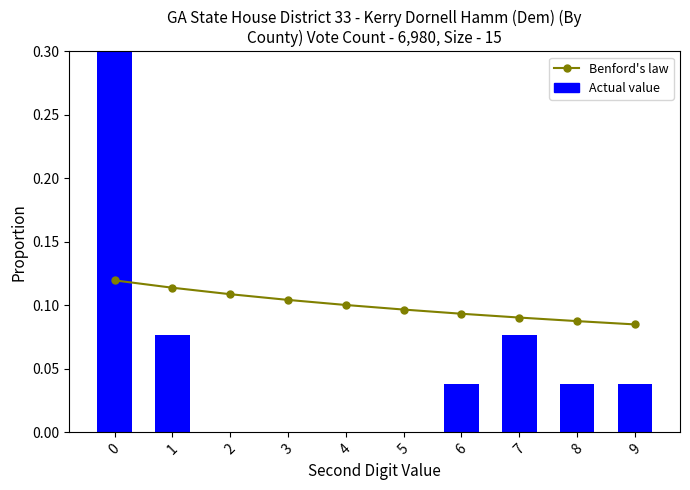

How many groups of bars are there?

10